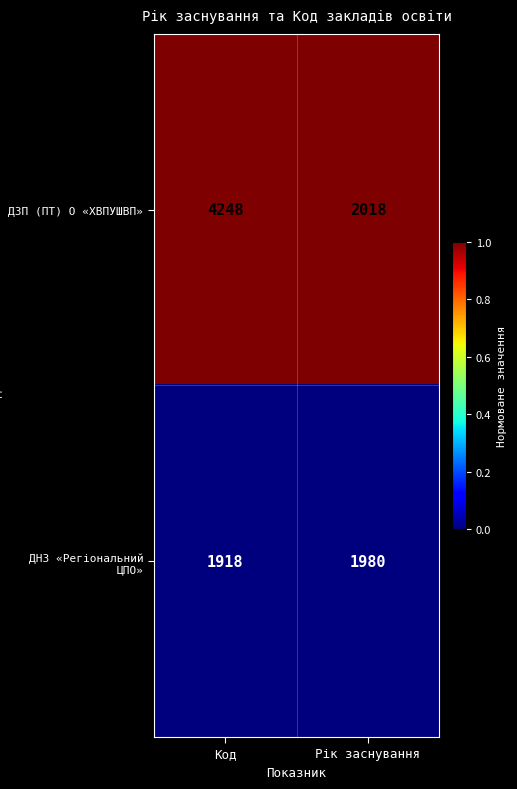

How many series are shown in this chart?

2